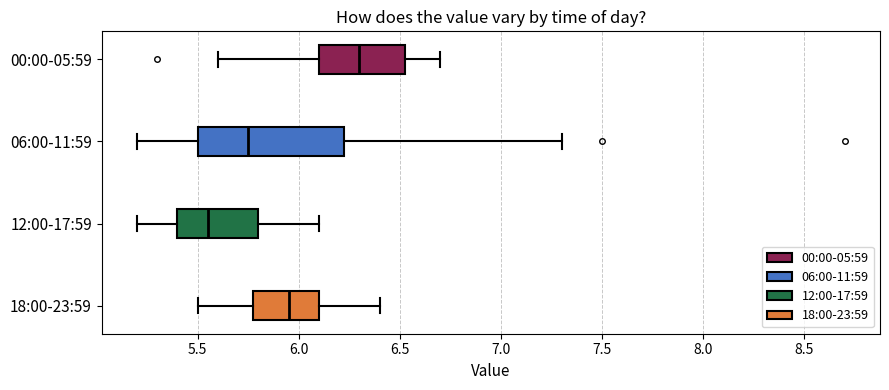

Which box's median line is the furthest to the right?

00:00-05:59